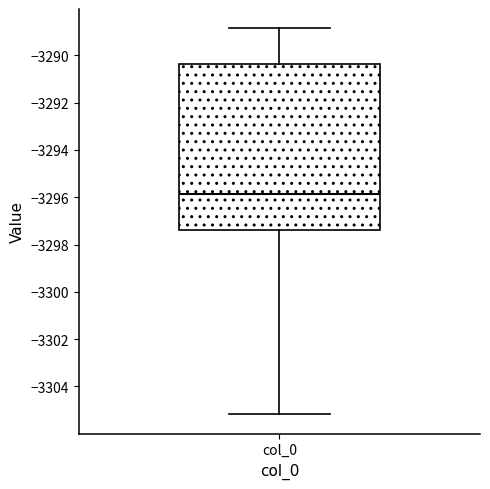

Where is the lower edge of the box for col_0 on the y-axis? The values are not printed on the chart, so give them approximately, as read against the axis.

-3297.4